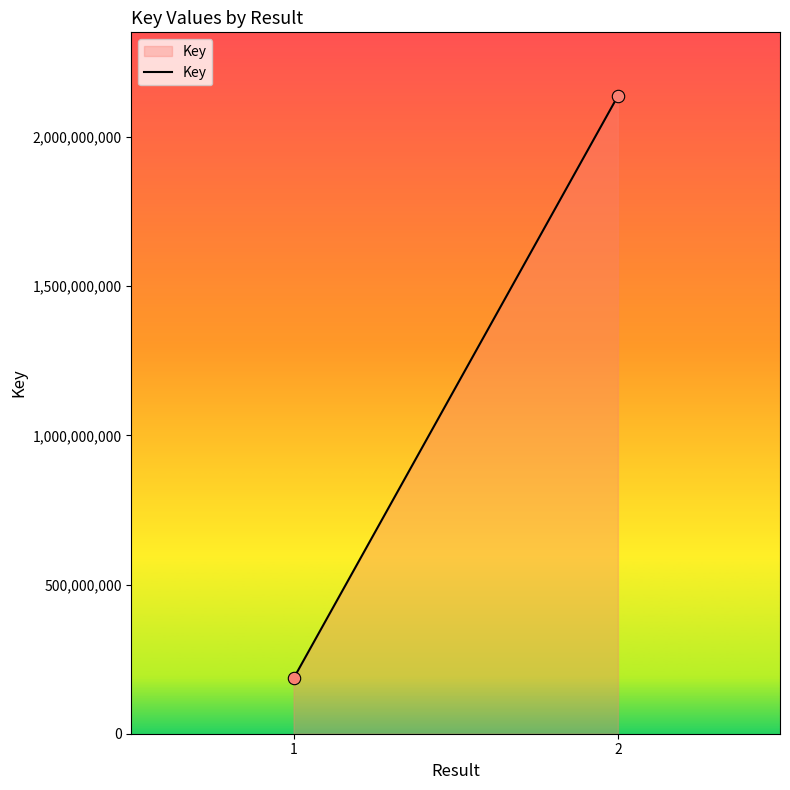

What is the average Y value?

1161473630